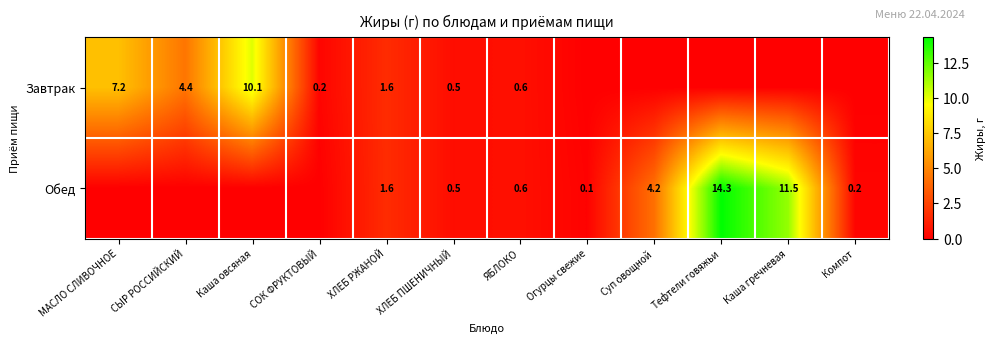

The Завтрак series shows 0.1 at СОК ФРУКТОВЫЙ. True or false?

False